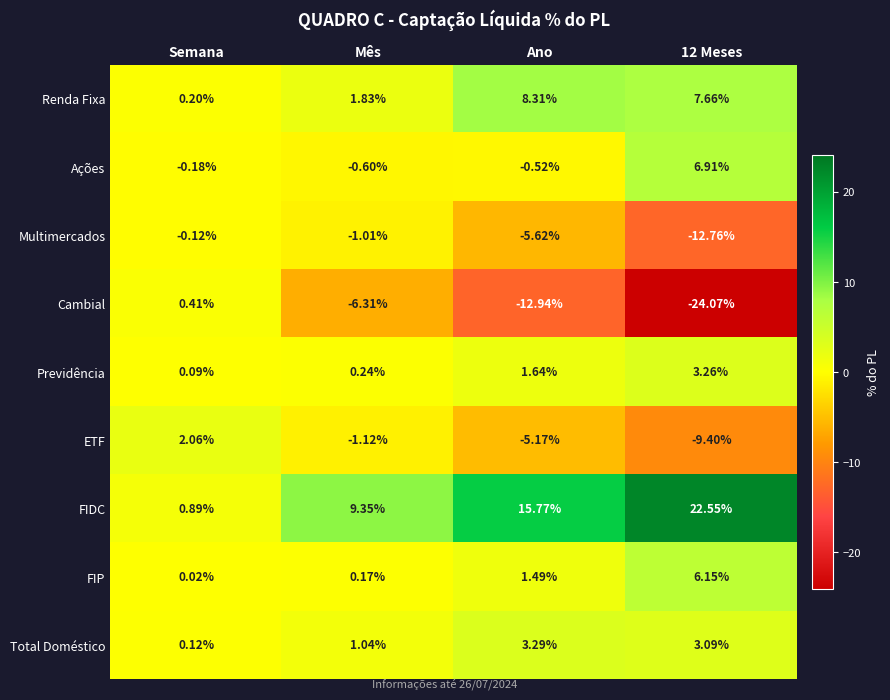

Which series has the largest range (max minus min)?

Cambial